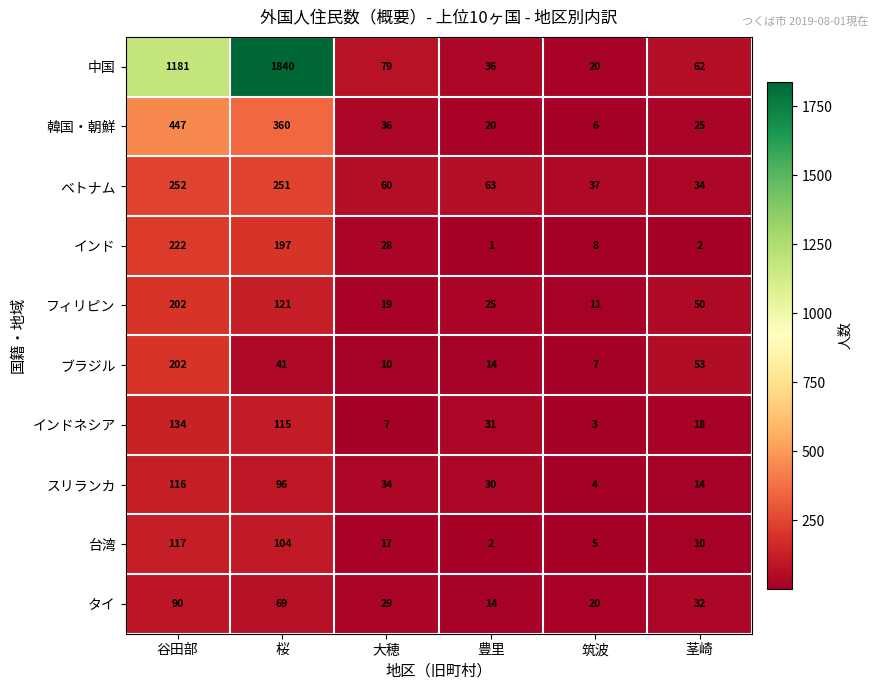

What is the total value across all series at 茎崎?

300